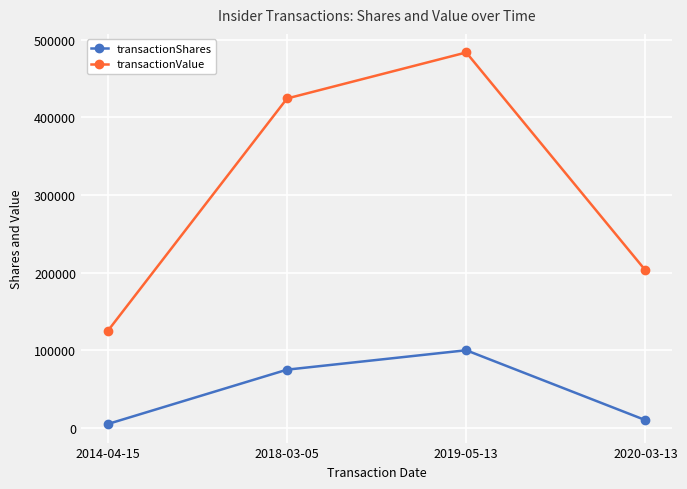

What is the value of the transactionValue point at the 1st from the left?

125000